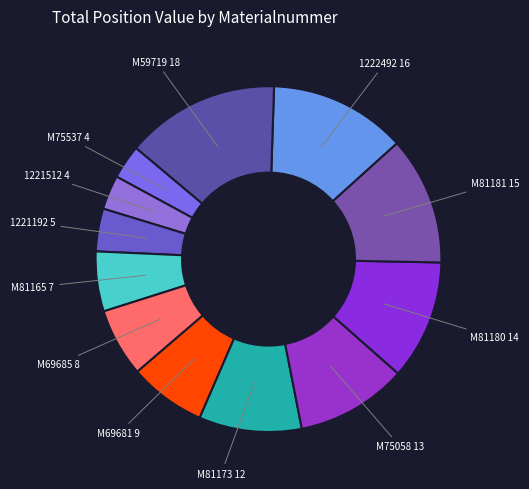

Do 1222492 and M81173 together represent more than half of the pie?

No